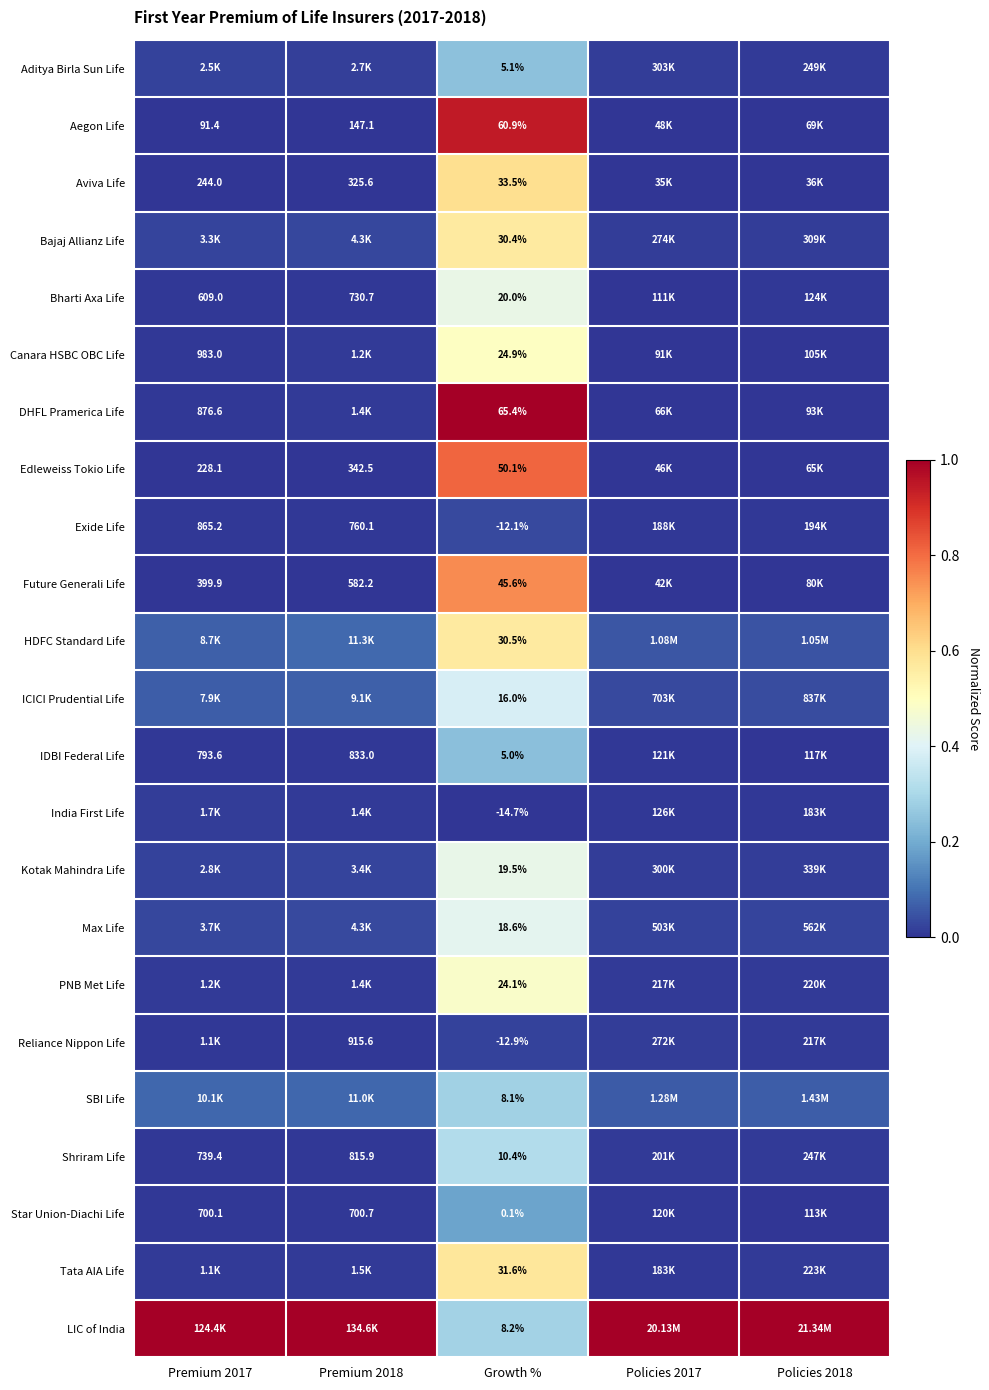

At Growth %, list the series in order from largest to smallest.

DHFL Pramerica Life, Aegon Life, Edleweiss Tokio Life, Future Generali Life, Aviva Life, Tata AIA Life, HDFC Standard Life, Bajaj Allianz Life, Canara HSBC OBC Life, PNB Met Life, Bharti Axa Life, Kotak Mahindra Life, Max Life, ICICI Prudential Life, Shriram Life, LIC of India, SBI Life, Aditya Birla Sun Life, IDBI Federal Life, Star Union-Diachi Life, Exide Life, Reliance Nippon Life, India First Life